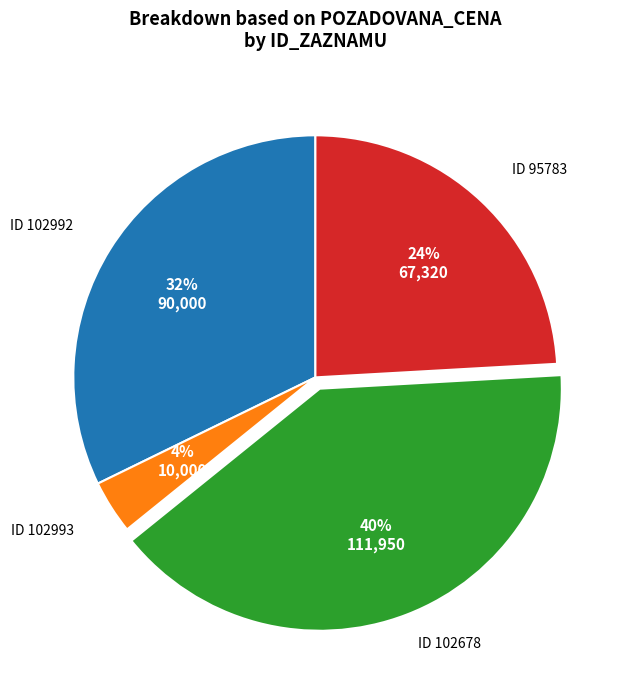

Which has a higher value, ID 102993 or ID 102678?

ID 102678